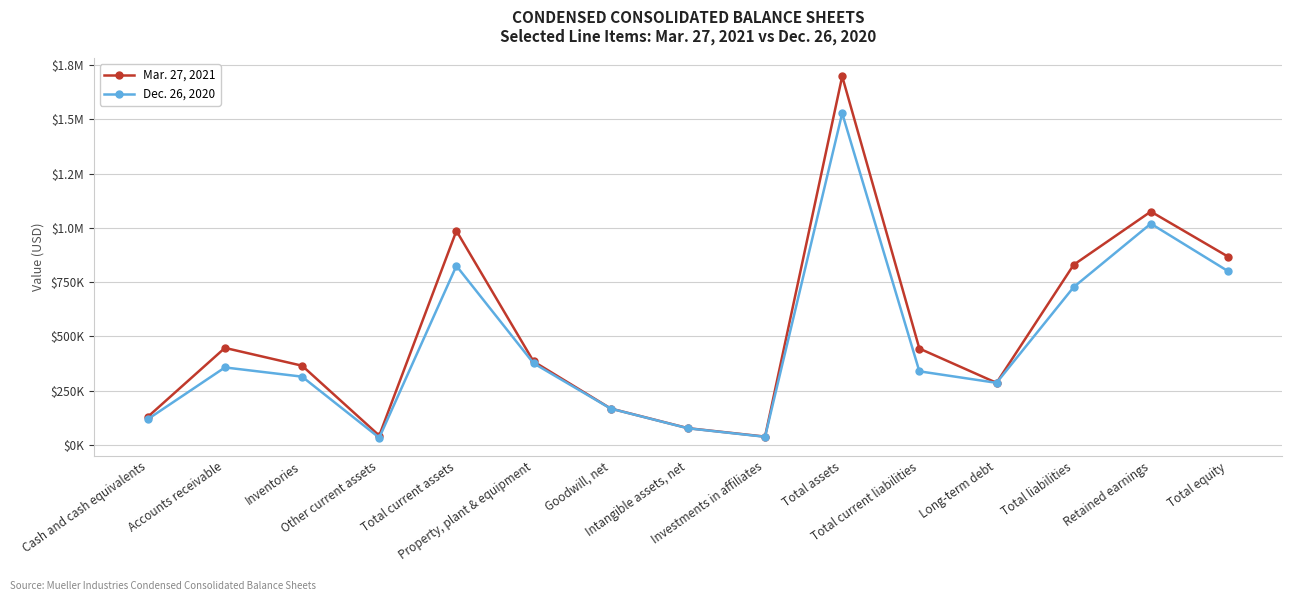

After their last crossing, which series has the higher values: Mar. 27, 2021 or Dec. 26, 2020?

Mar. 27, 2021